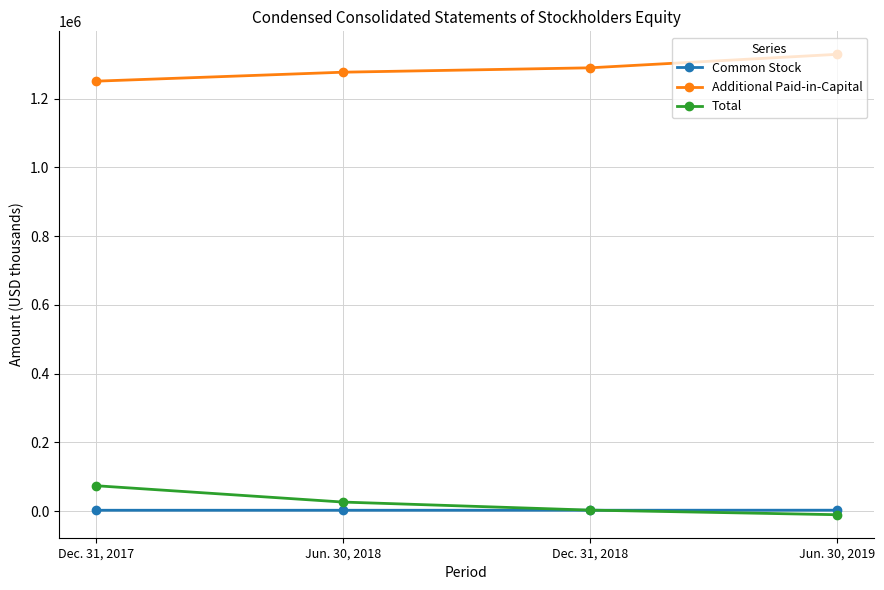

Count the number of categories in the chart.

4